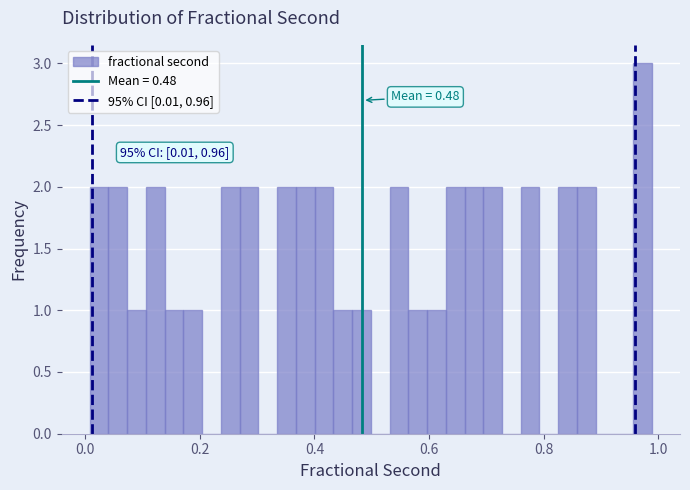

Around what value on the x-axis is the tallest bar? Give the approximate position of its centre, as read against the axis.

0.98